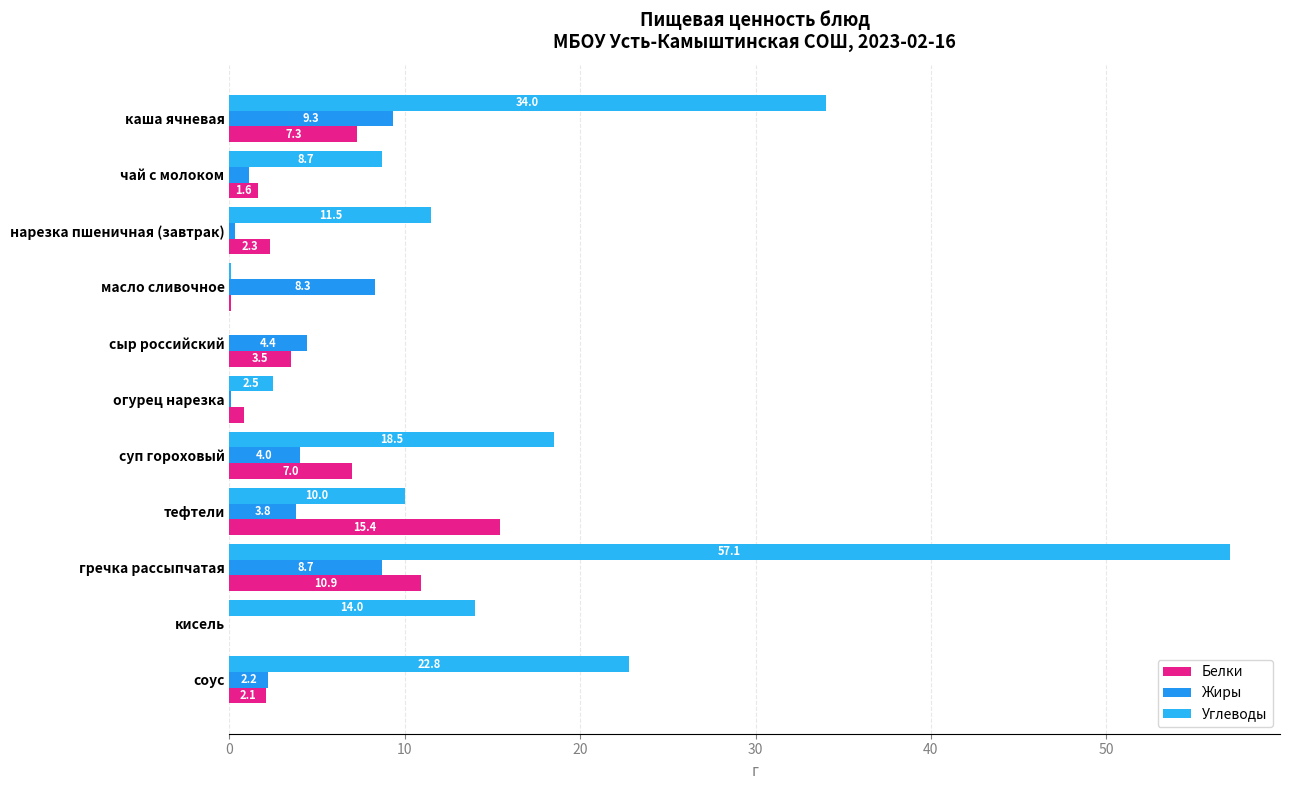

At how many categories does at least one series exceed 7?

9